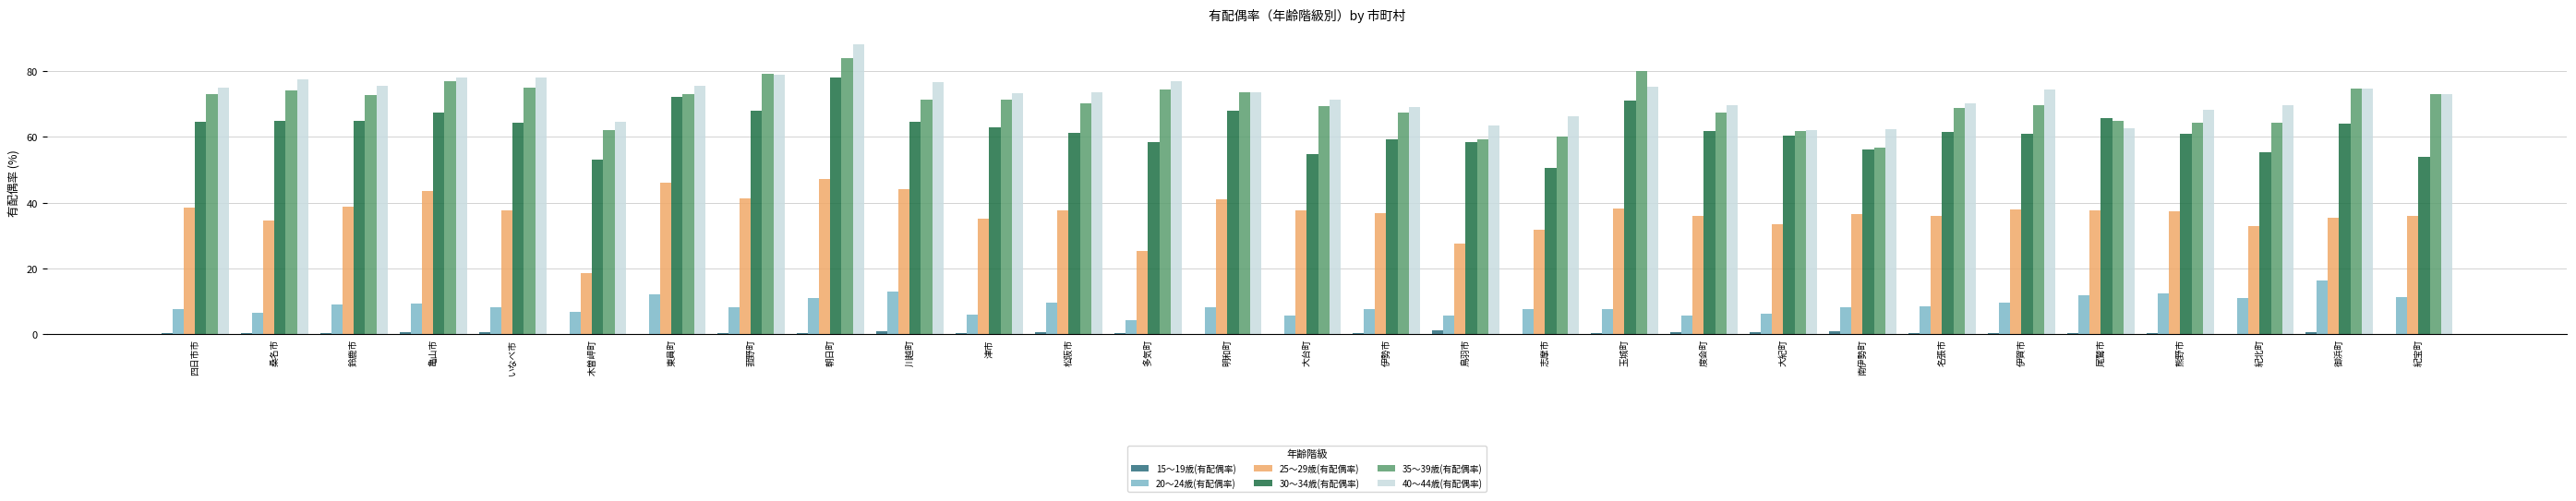

What is the total value across all series at 紀宝町?

246.9